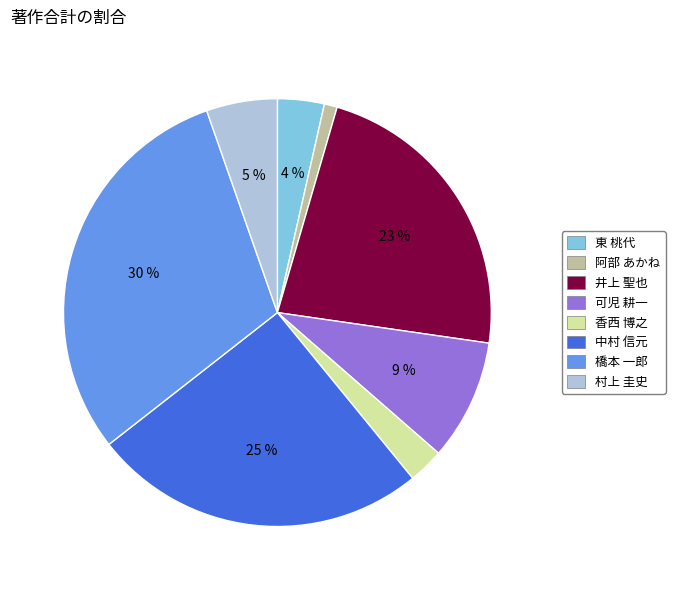

Which has a higher value, 阿部 あかね or 中村 信元?

中村 信元